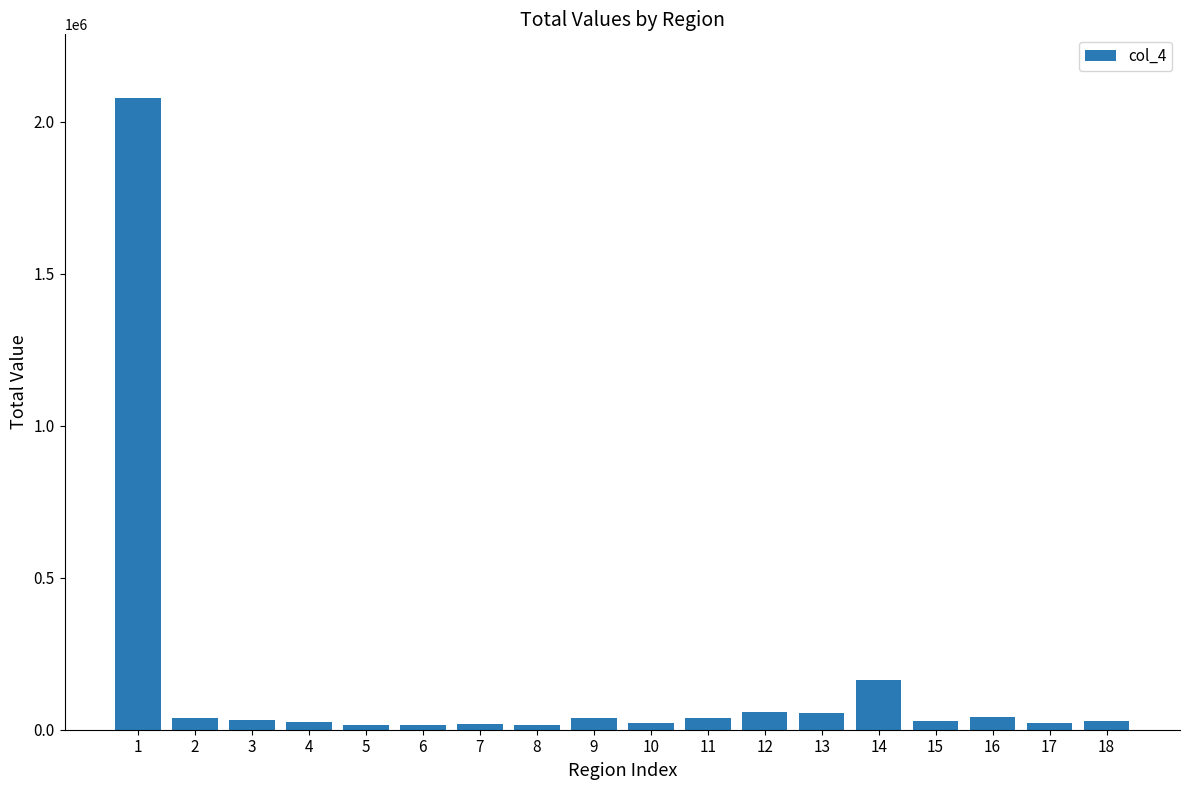

The value at 1 is 446956. True or false?

False